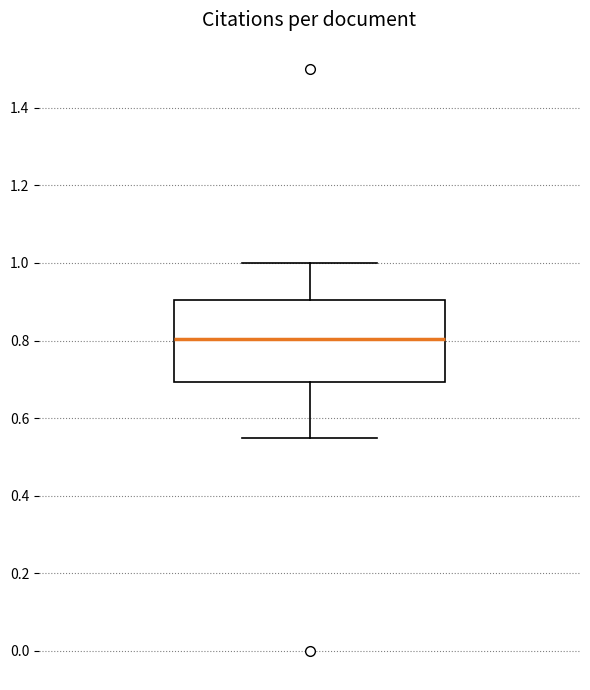

Where does the lower whisker of the box end on the y-axis? The values are not printed on the chart, so give them approximately, as read against the axis.

0.56